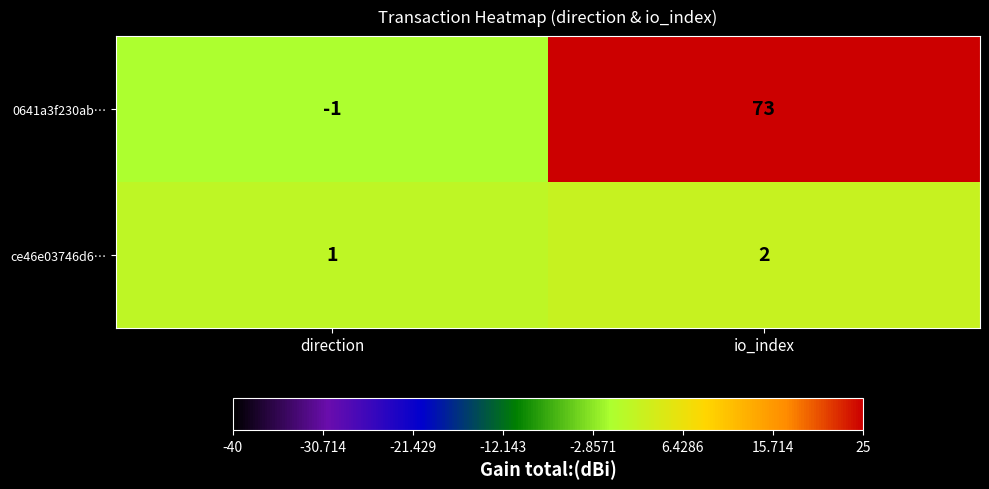

What is the total value across all series at io_index?

75